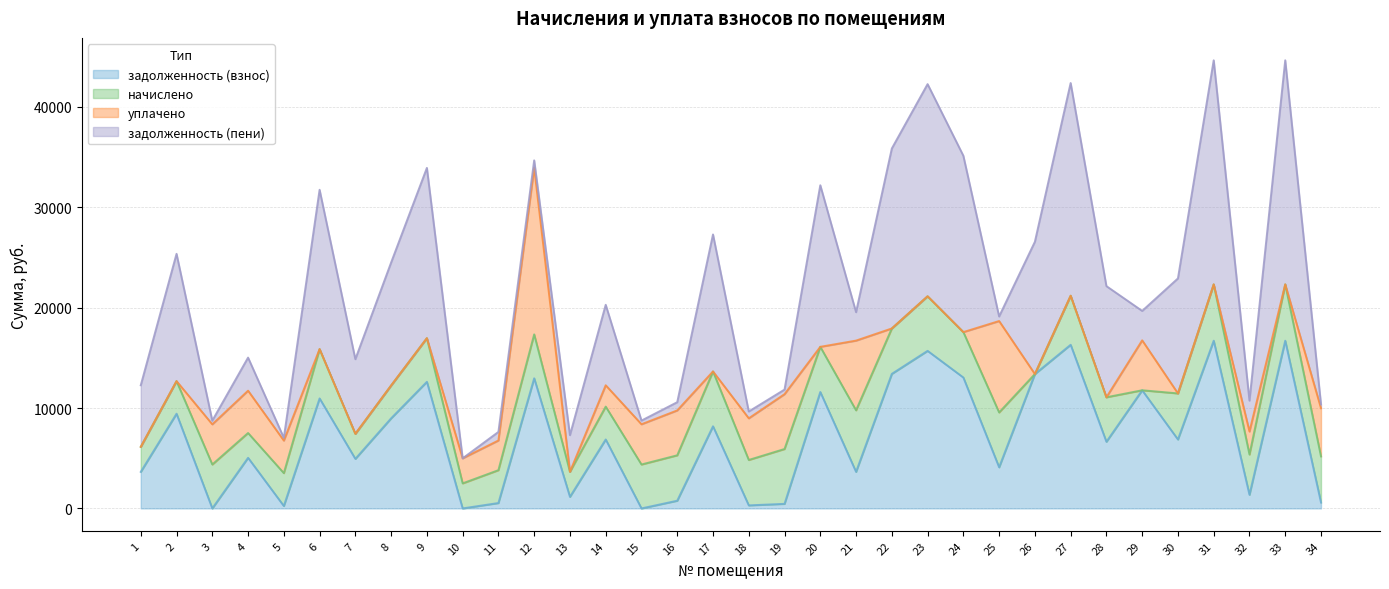

True or false: начислено and уплачено intersect in this chart.

True